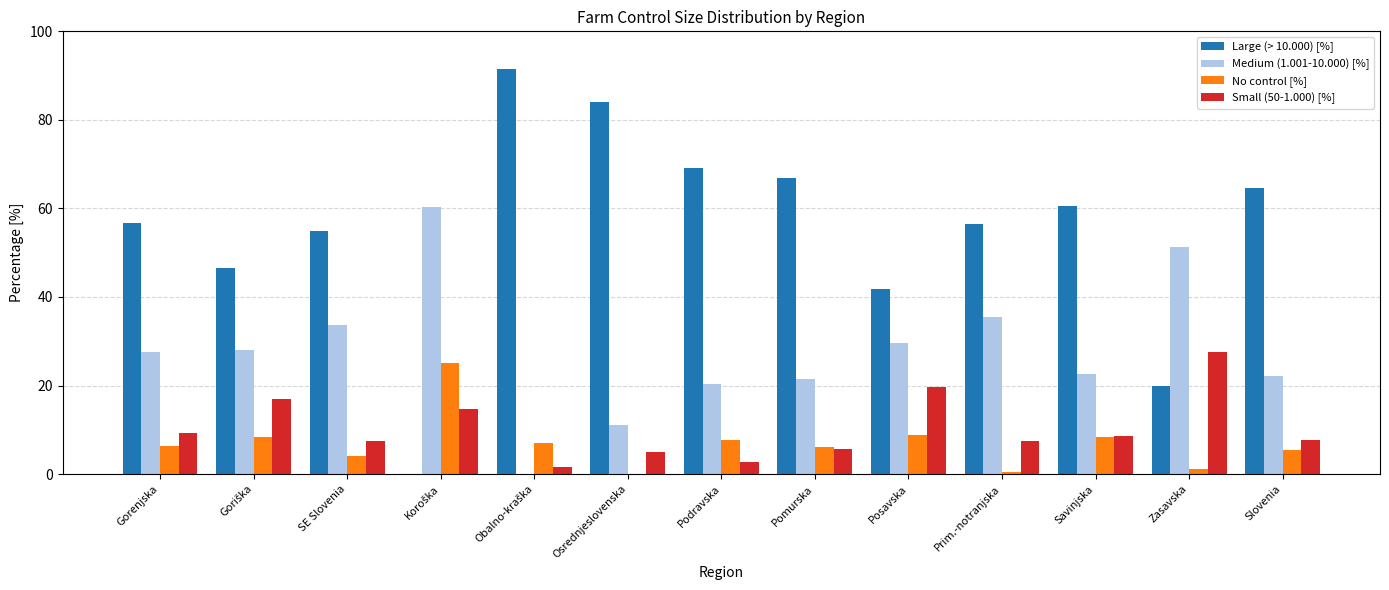

What is the maximum value for Large (> 10.000) [%]?

91.5